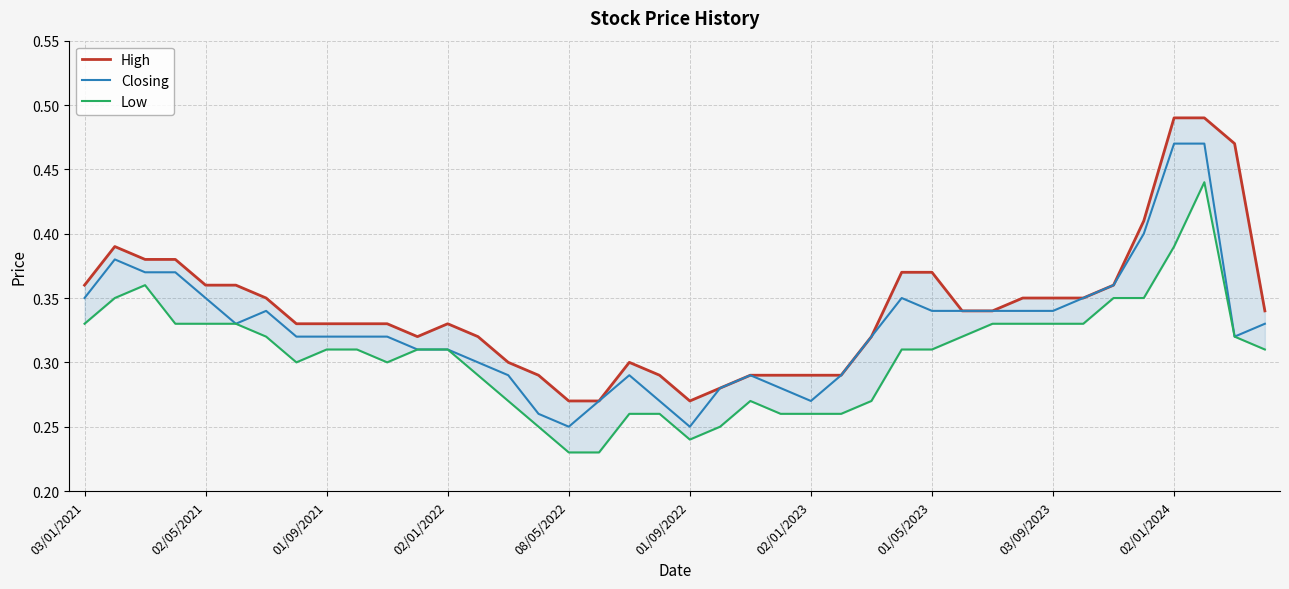

What position from the left is 18?

19